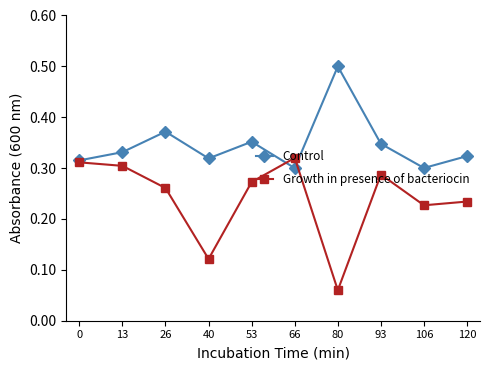

Which series has the largest range (max minus min)?

Growth in presence of bacteriocin